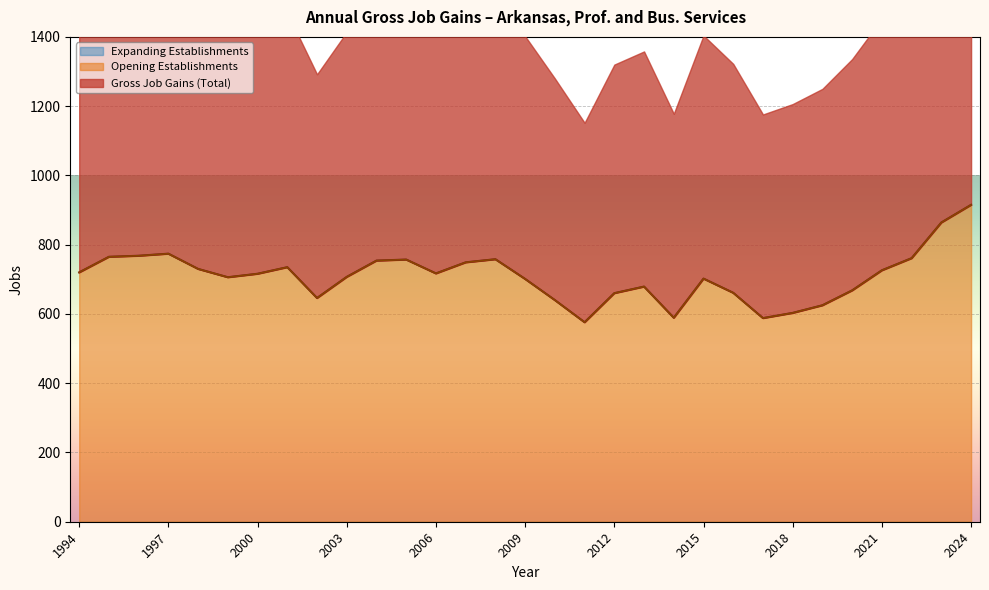

At which label does Opening Establishments reach its peak?

2024